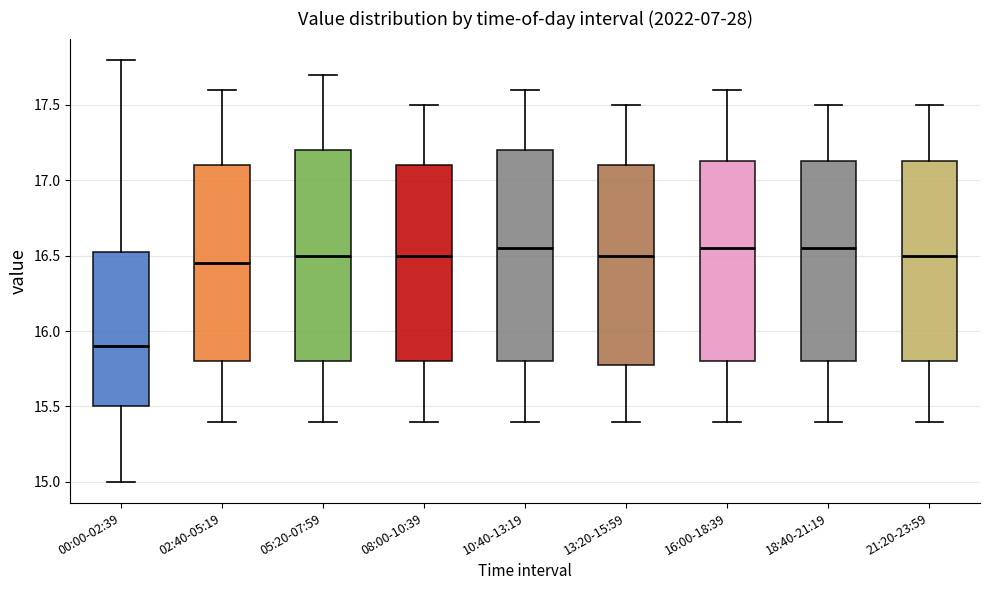

Where does the lower whisker of the box for 00:00-02:39 end on the y-axis? The values are not printed on the chart, so give them approximately, as read against the axis.

15.00